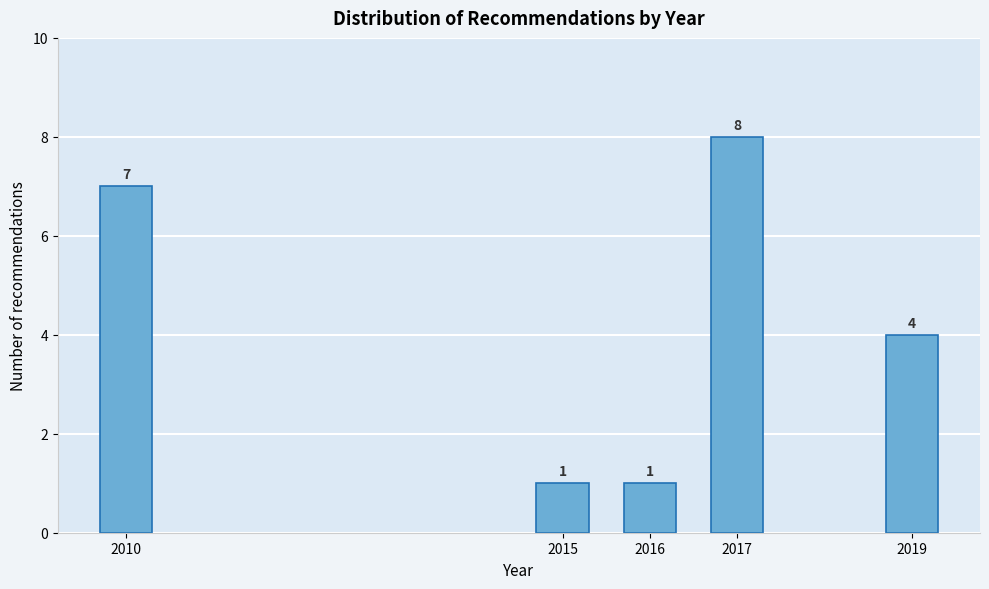

Reading left to right, transcribe all the data shown in this chart.

2010=7	2015=1	2016=1	2017=8	2019=4